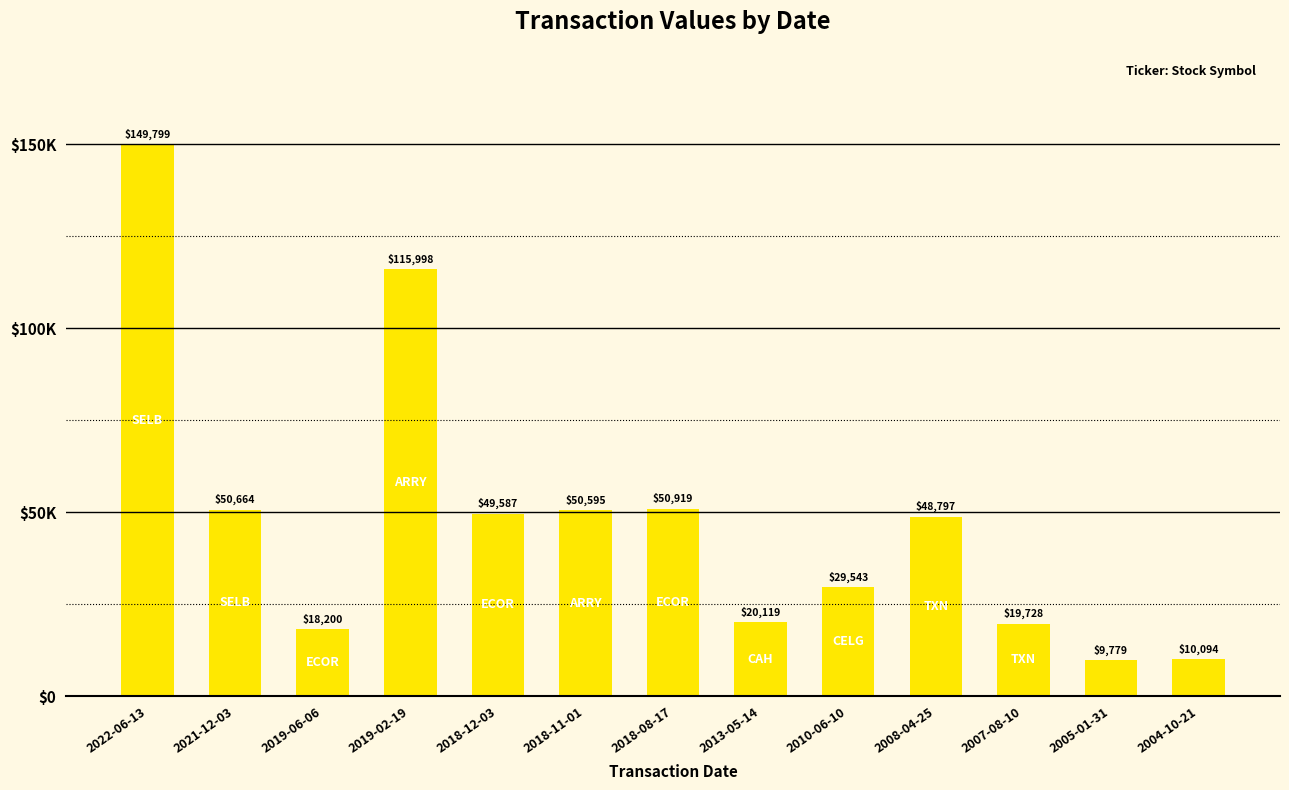

What is the difference between the maximum and minimum values?

140020